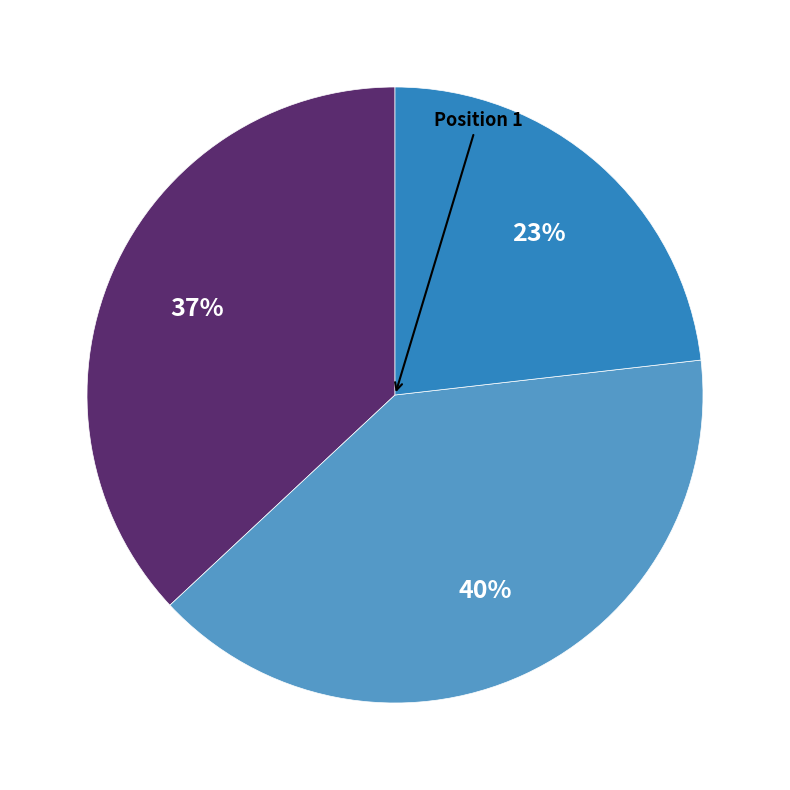

To the nearest percent, what is the difference between the largest and smallest slice percentages?

17%